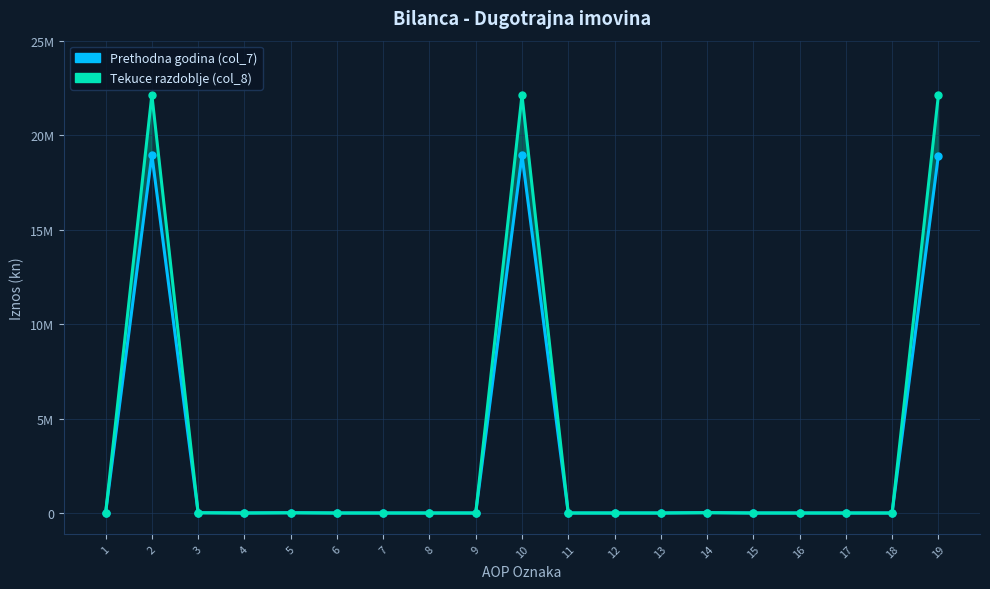

What is the difference between the maximum and minimum values in the Prethodna godina (col_7) series?

18956773